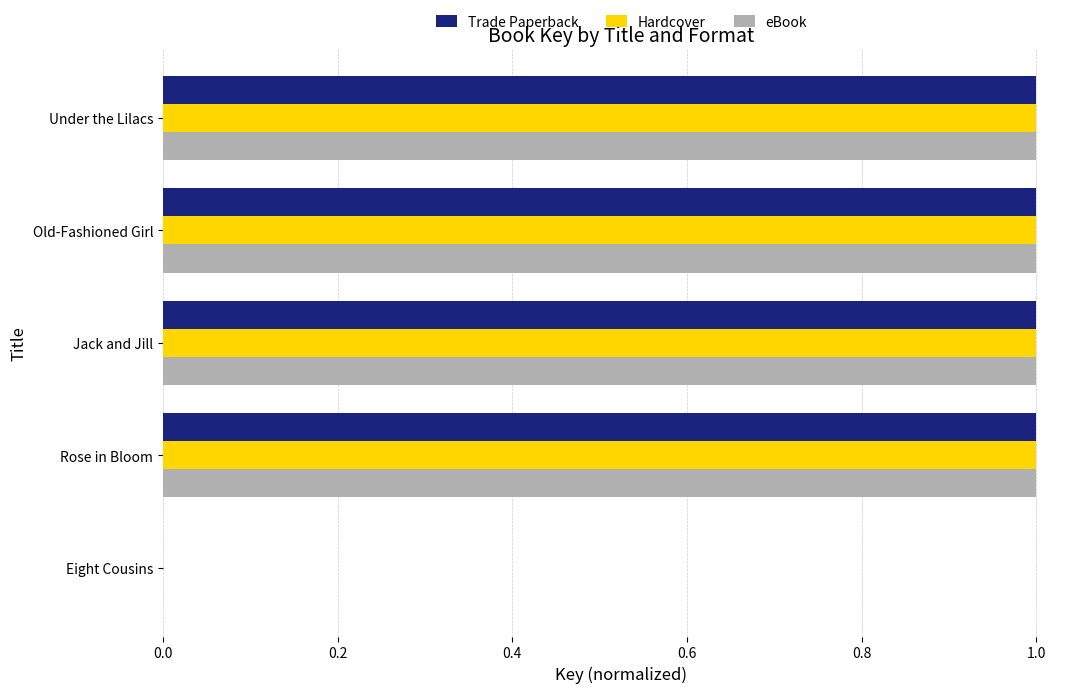

What is the sum of the Trade Paperback values at Jack and Jill and Eight Cousins?

1.0